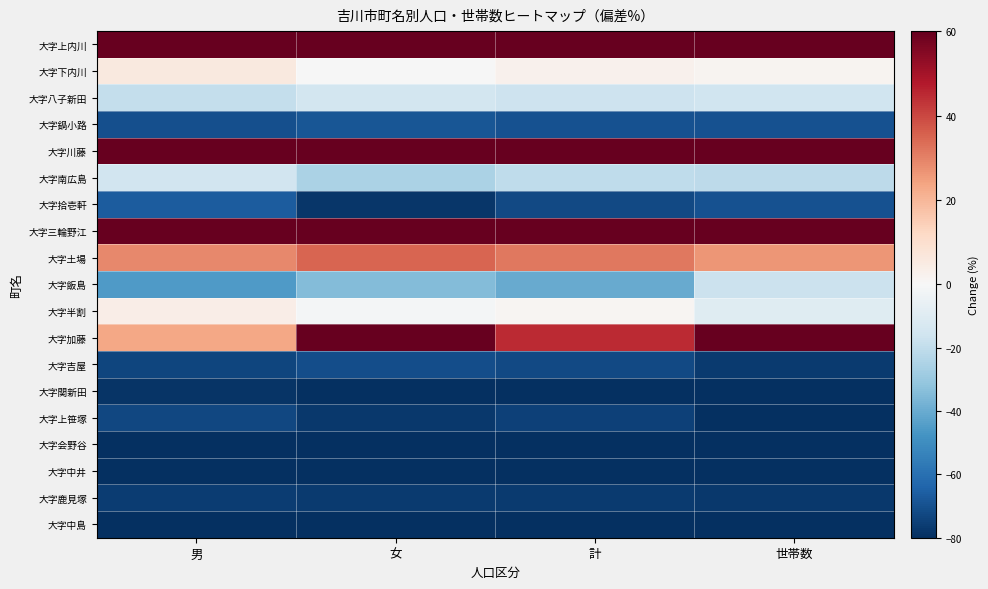

Reading right to left, what are all the values shown in this chart?

大字上内川: 世帯数=193.8	計=186.4	女=184.4	男=188.5
大字下内川: 世帯数=1.7	計=2.7	女=-0.6	男=6.0
大字八子新田: 世帯数=-15.9	計=-16.8	女=-14.5	男=-19.1
大字鍋小路: 世帯数=-69.9	計=-69.4	女=-68.7	男=-70.1
大字川藤: 世帯数=399.4	計=424.0	女=417.5	男=430.3
大字南広島: 世帯数=-21.0	計=-20.5	女=-25.4	男=-15.6
大字拾壱軒: 世帯数=-69.9	計=-72.1	女=-77.6	男=-66.6
大字三輪野江: 世帯数=121.0	計=124.4	女=119.2	男=129.6
大字土場: 世帯数=26.7	計=31.9	女=34.7	男=29.0
大字飯島: 世帯数=-17.0	計=-40.2	女=-34.9	男=-45.5
大字半割: 世帯数=-9.7	計=1.2	女=-1.6	男=4.0
大字加藤: 世帯数=71.0	計=44.9	女=67.0	男=23.1
大字吉屋: 世帯数=-76.7	計=-72.3	女=-71.2	男=-73.5
大字関新田: 世帯数=-81.2	計=-80.0	女=-81.6	男=-78.4
大字上笹塚: 世帯数=-80.1	計=-74.8	女=-77.1	男=-72.5
大字会野谷: 世帯数=-96.0	計=-94.8	女=-94.5	男=-95.1
大字中井: 世帯数=-100.0	計=-100.0	女=-100.0	男=-100.0
大字鹿見塚: 世帯数=-77.3	計=-76.3	女=-76.6	男=-76.0
大字中島: 世帯数=-98.9	計=-98.3	女=-98.5	男=-98.0